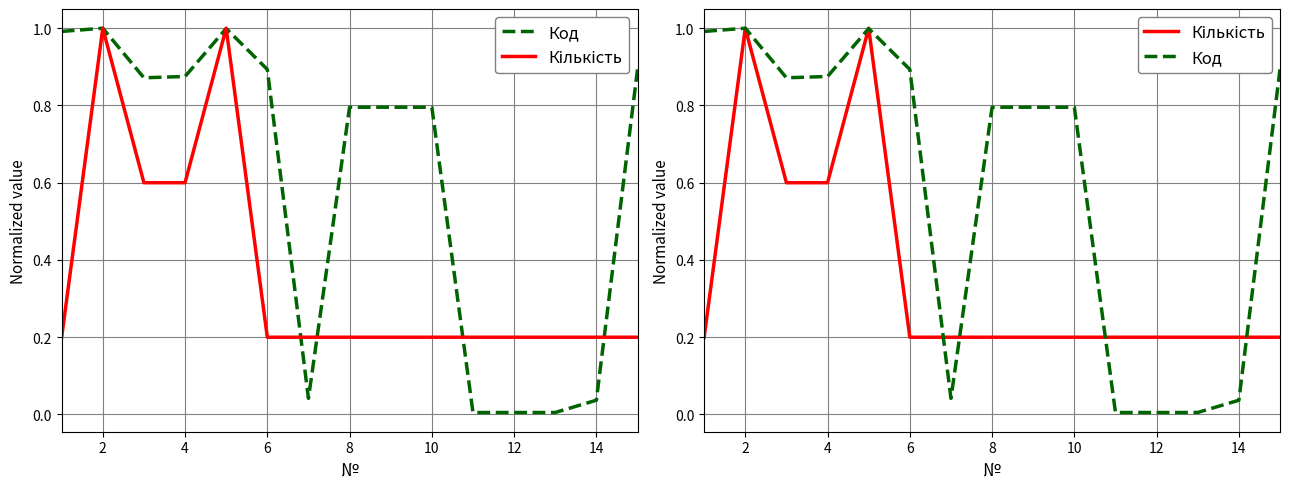

True or false: Код and Кількість cross at least once.

True